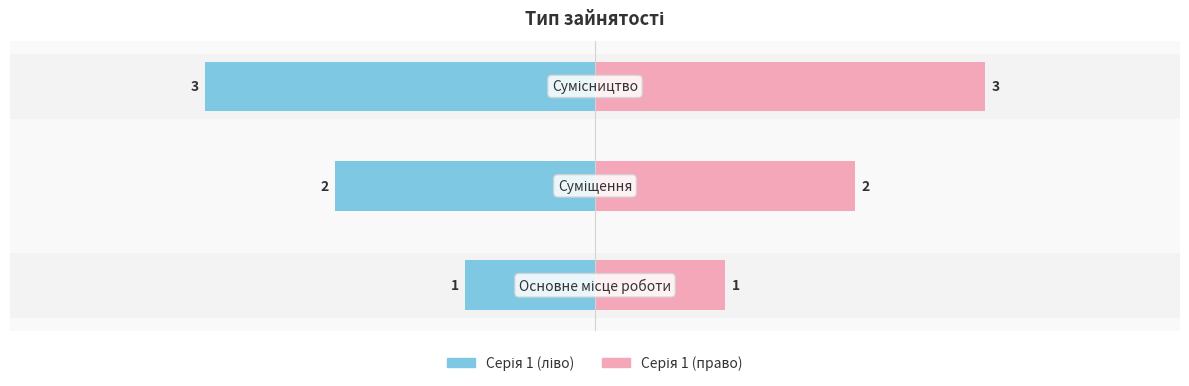

True or false: Ідентифікатор (left) has a value of -5 at −3.

False